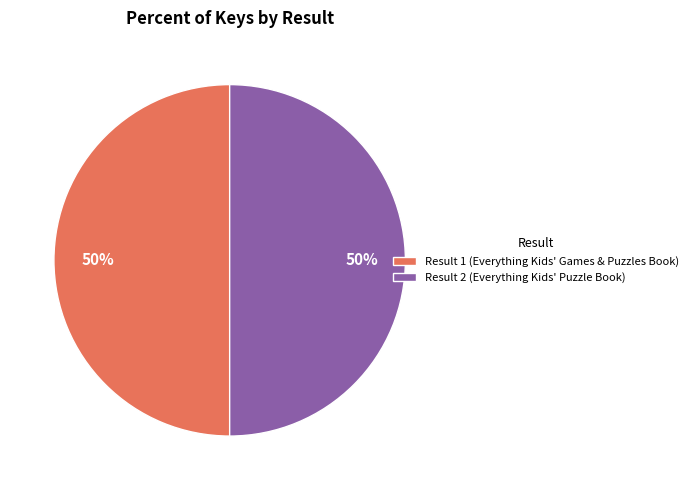

What is the ratio of the value at Result 2 to the value at Result 1?

1.0